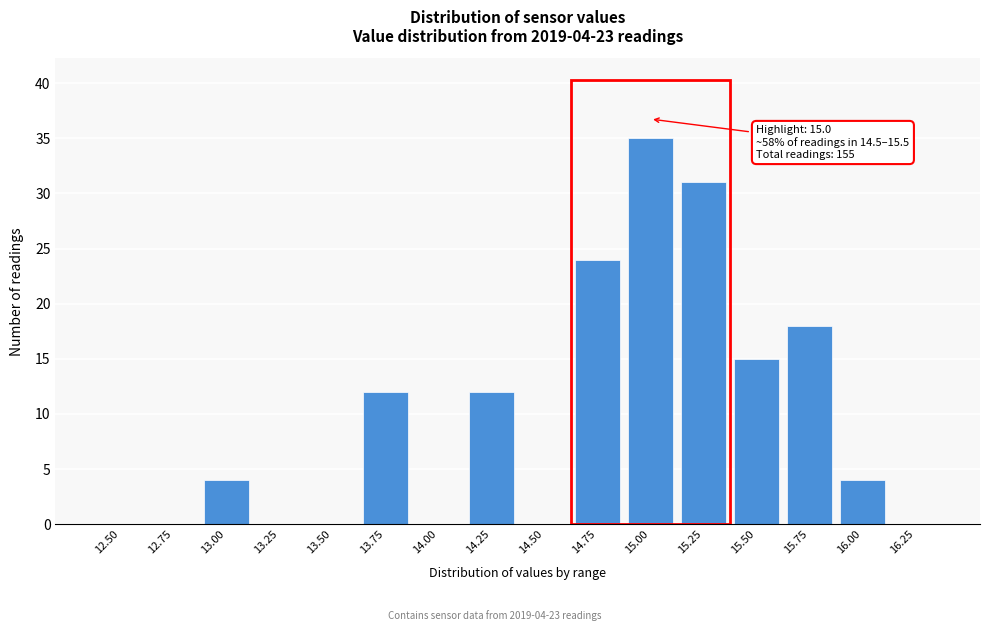

Reading left to right, transcribe all the data shown in this chart.

12.50=0	12.75=0	13.00=4	13.25=0	13.50=0	13.75=12	14.00=0	14.25=12	14.50=0	14.75=24	15.00=35	15.25=31	15.50=15	15.75=18	16.00=4	16.25=0